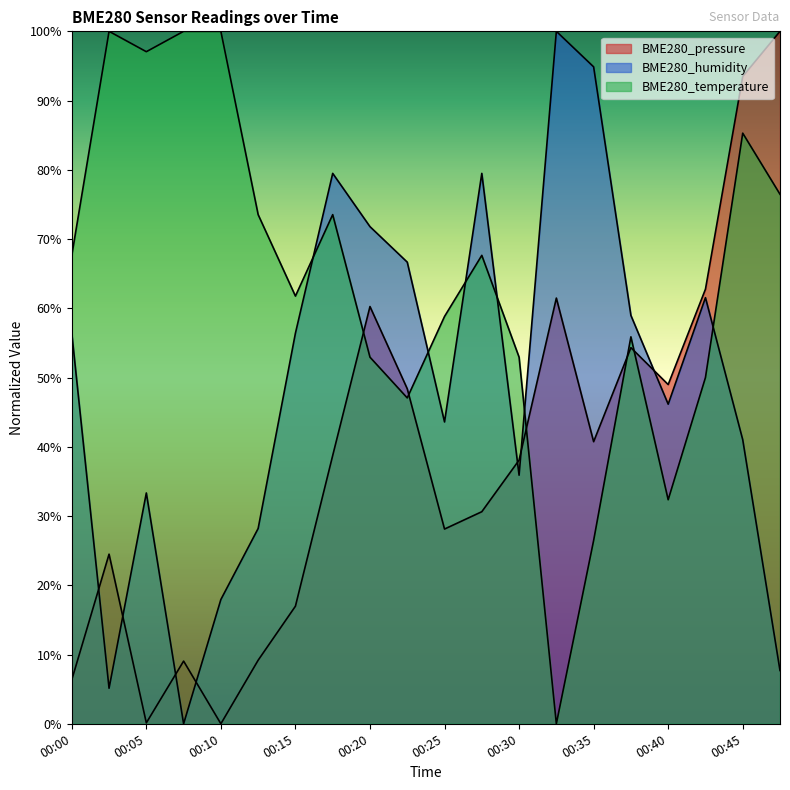

List the series in order of their overall mean, lowest first.

BME280_pressure, BME280_humidity, BME280_temperature